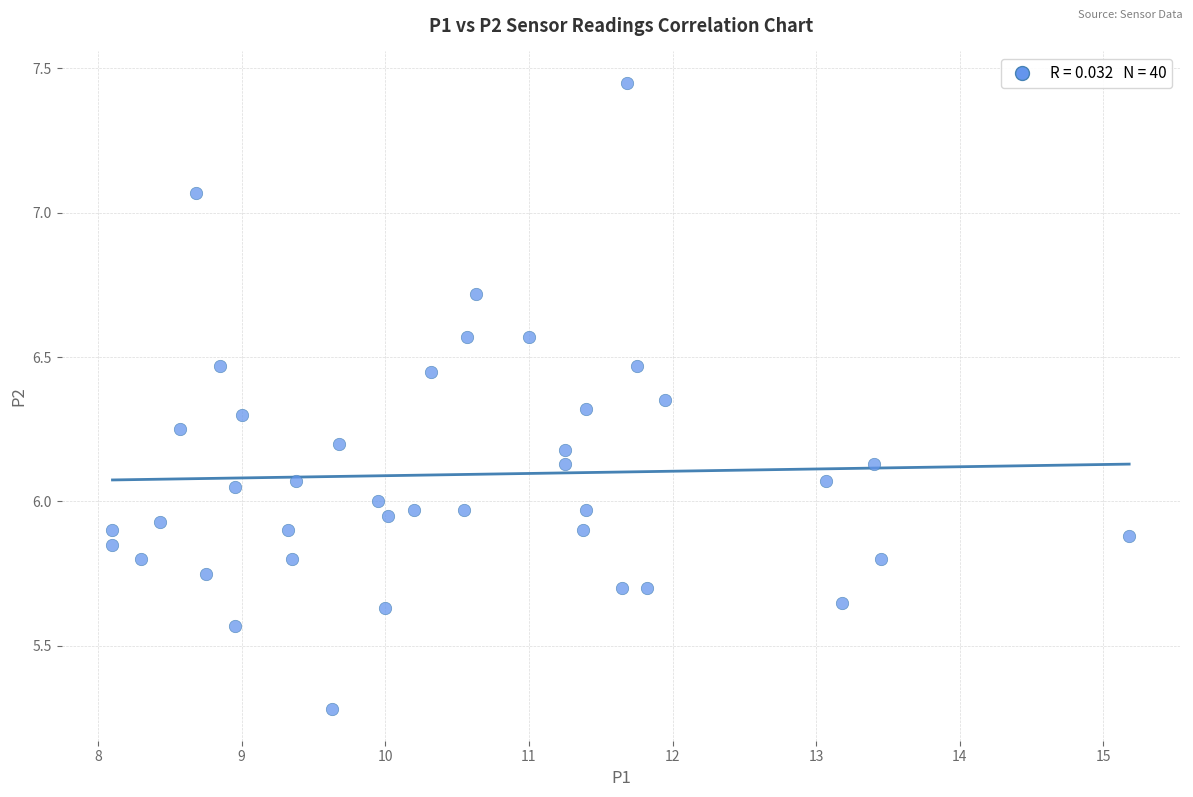

What is the range of Y values (max minus min)?

2.2